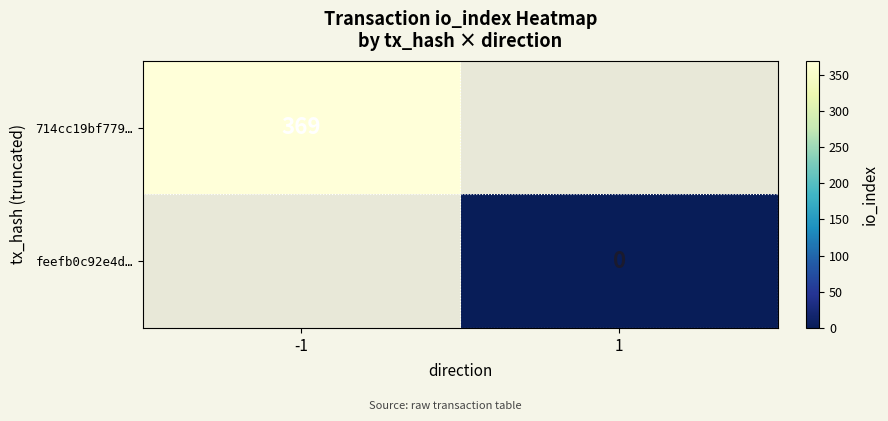

The 714cc19bf779… series shows 194 at -1. True or false?

False